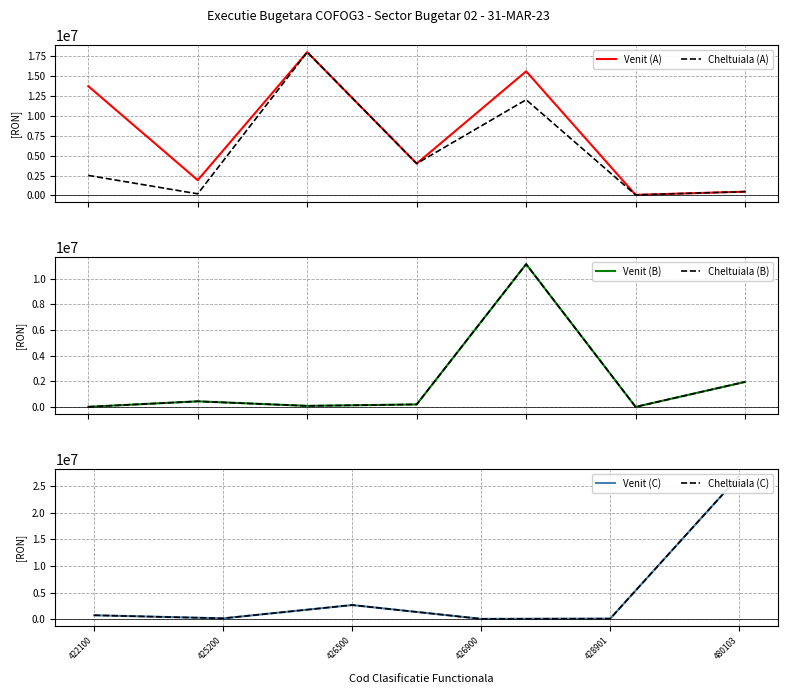

What is the highest value of the Cheltuiala (A) series?

17968000.0